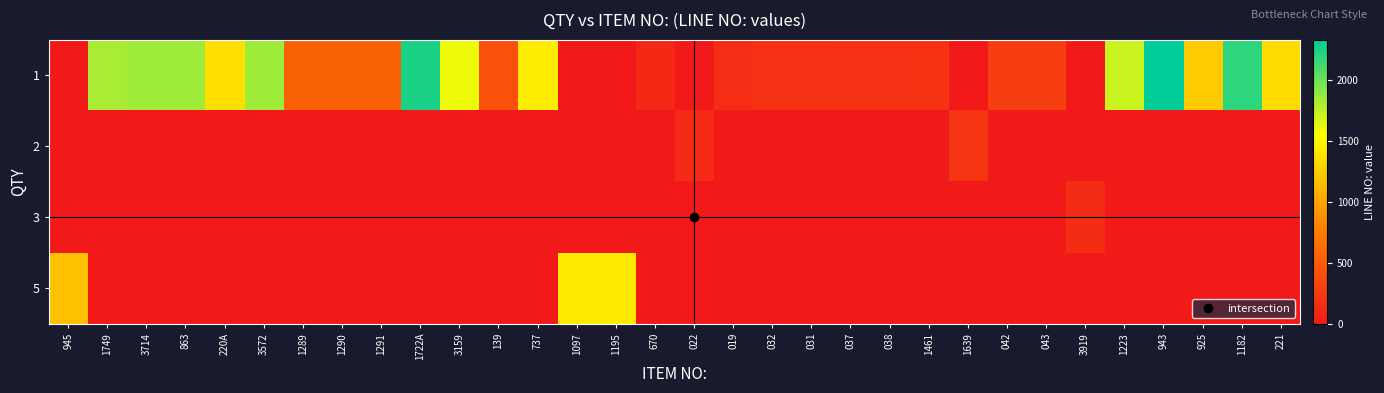

Which label corresponds to the largest value in the chart?

943